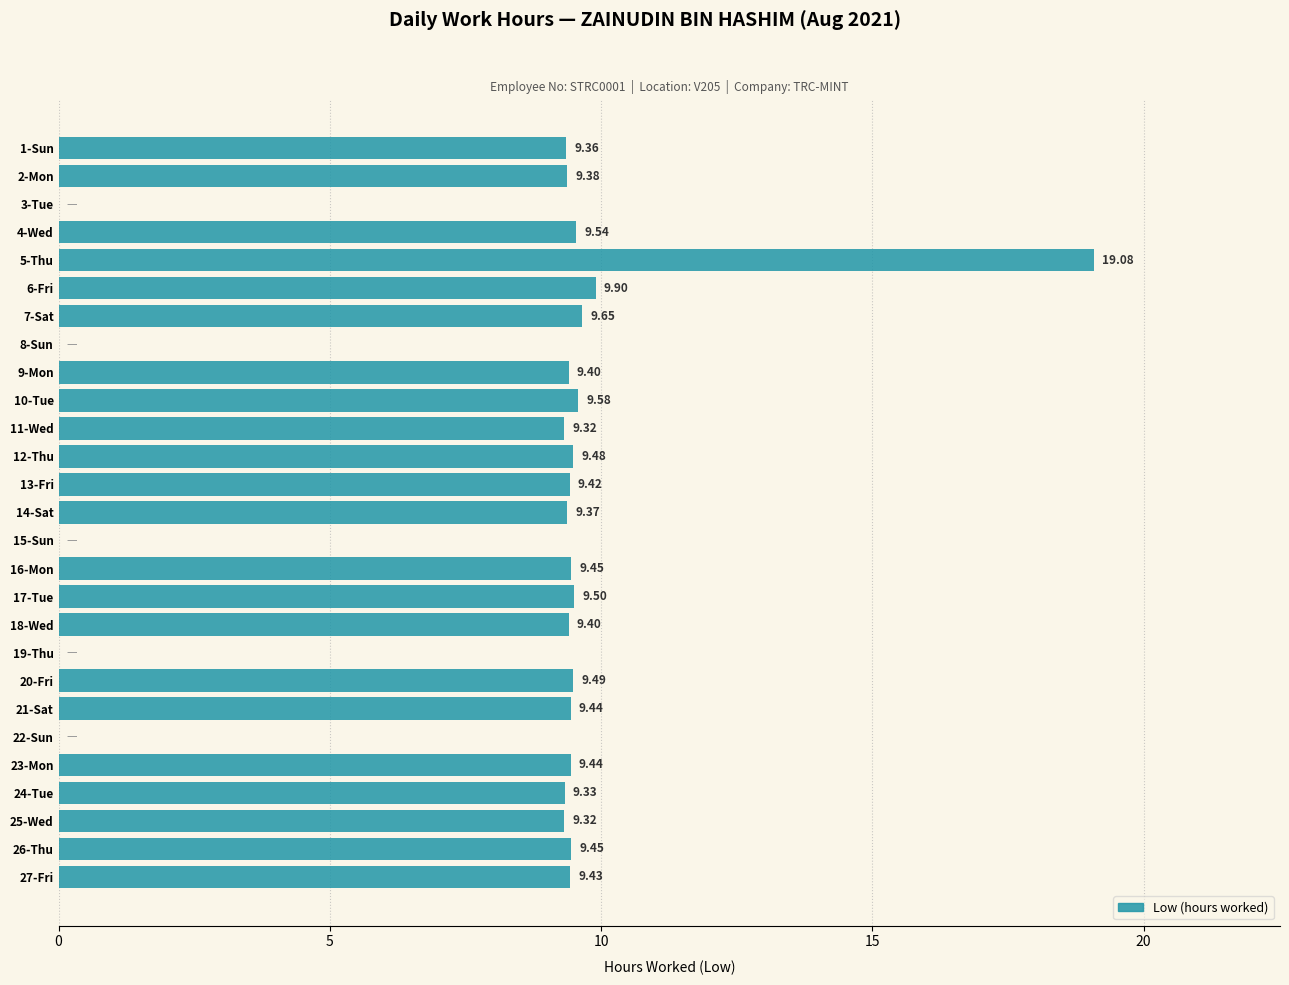

What is the ratio of the value at 21-Sat to the value at 25-Wed?

1.0